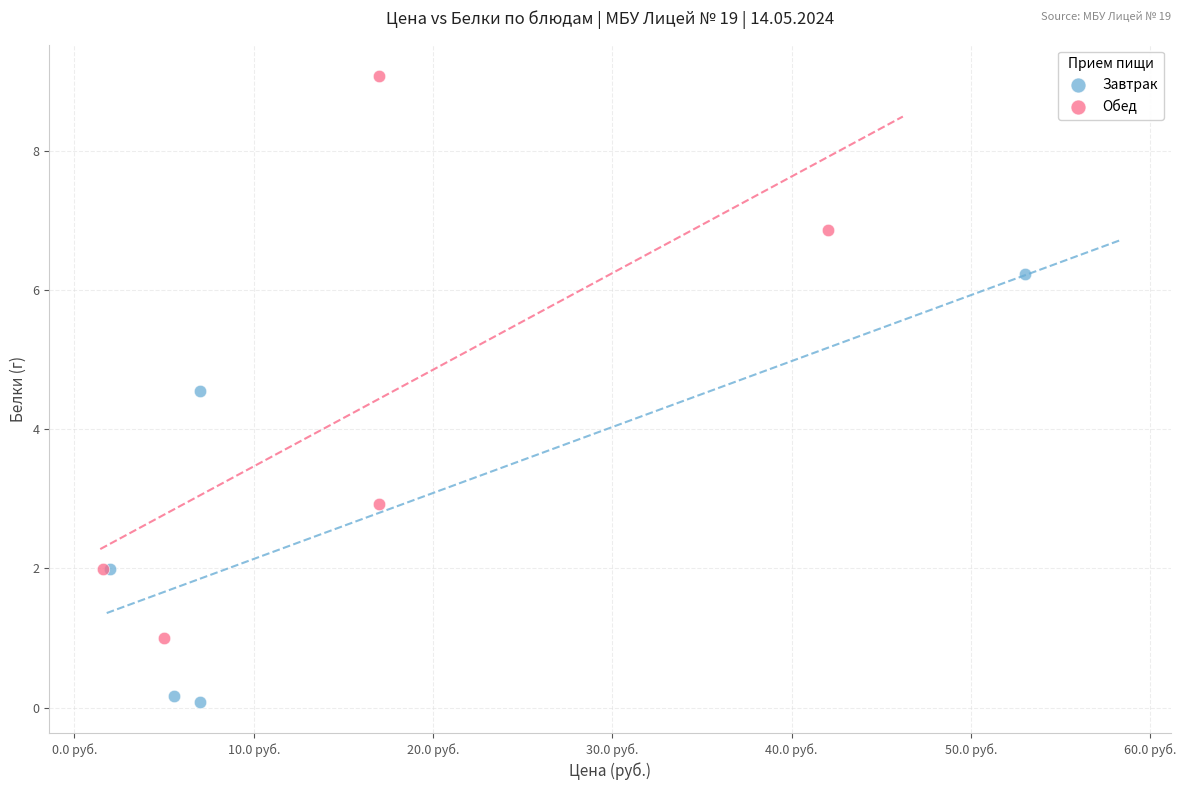

Which series has the largest Y range (max minus min)?

Обед